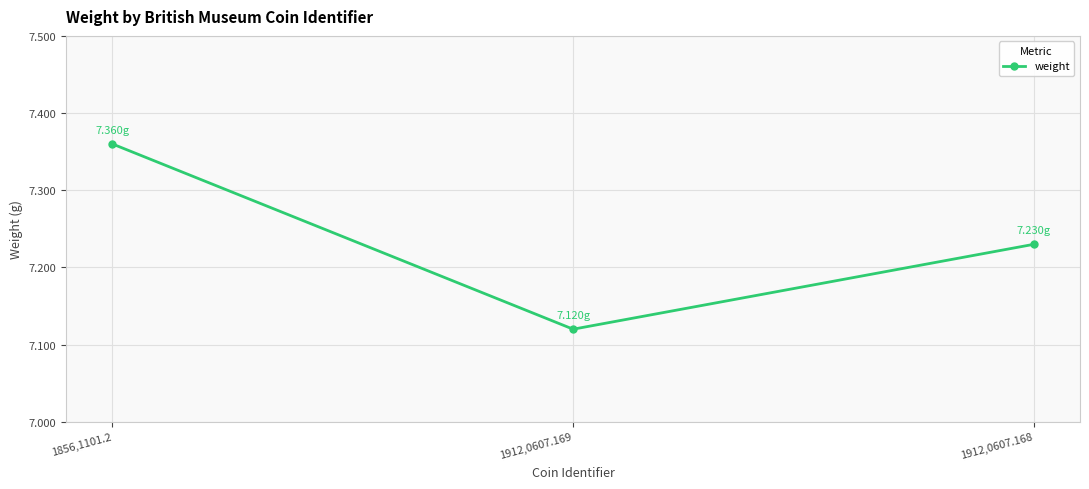

Does the chart have visible grid lines?

Yes